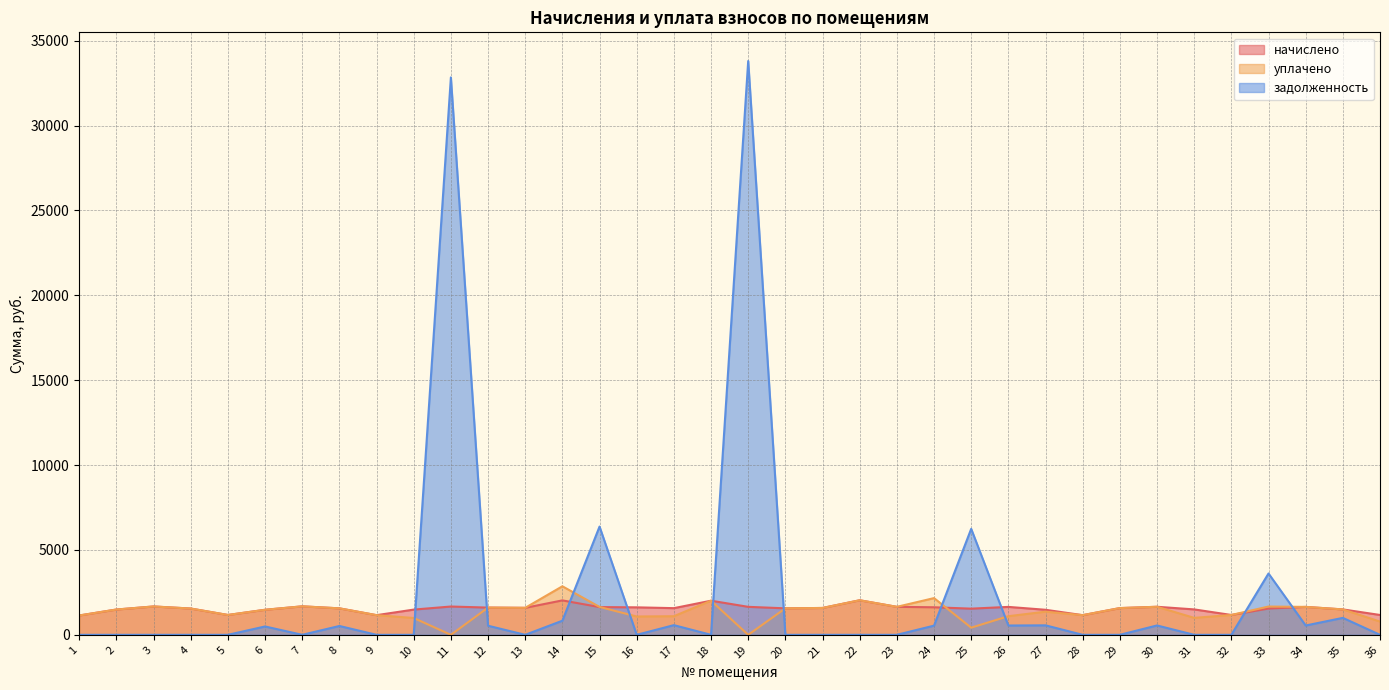

List the series in order of their peak value, highest first.

задолженность, уплачено, начислено